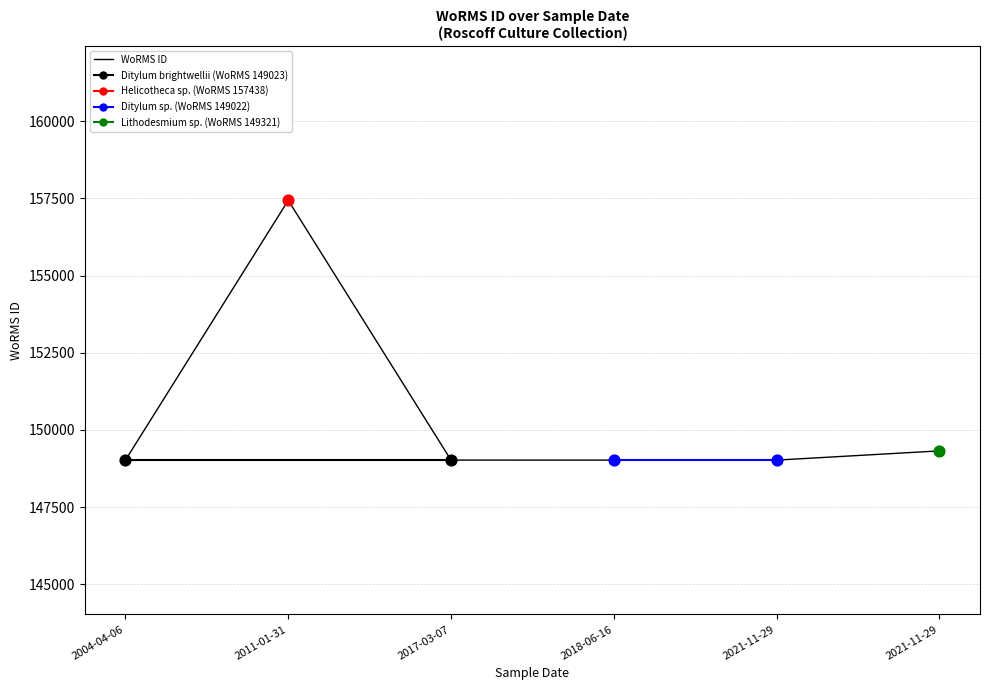

What is the change in value from 2021-11-29 to 2004-04-06?

+1